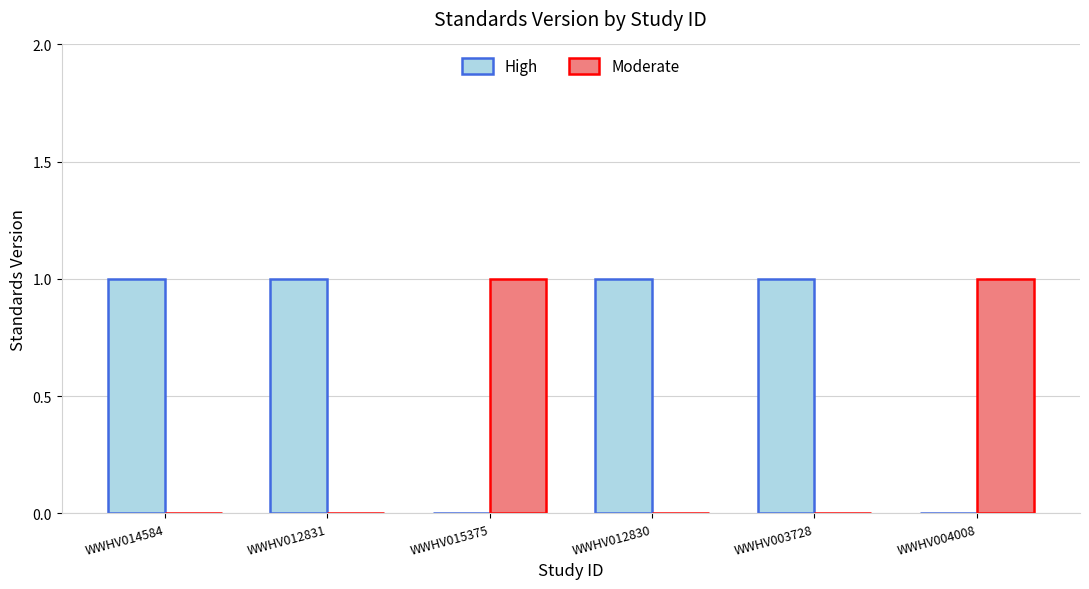

Reading right to left, what are all the values shown in this chart?

High: 0	1	1	0	1	1
Moderate: 1	0	0	1	0	0